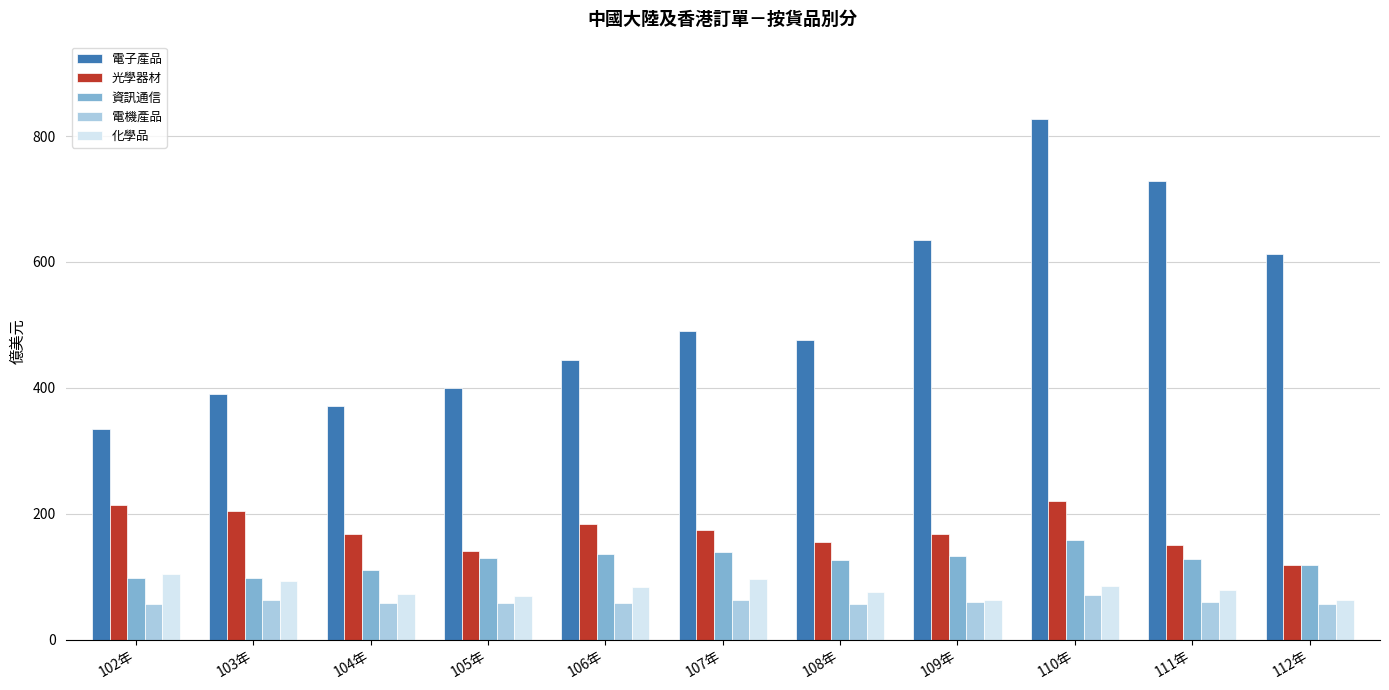

What is the spread (max minus min) of values at 110年?

755.4